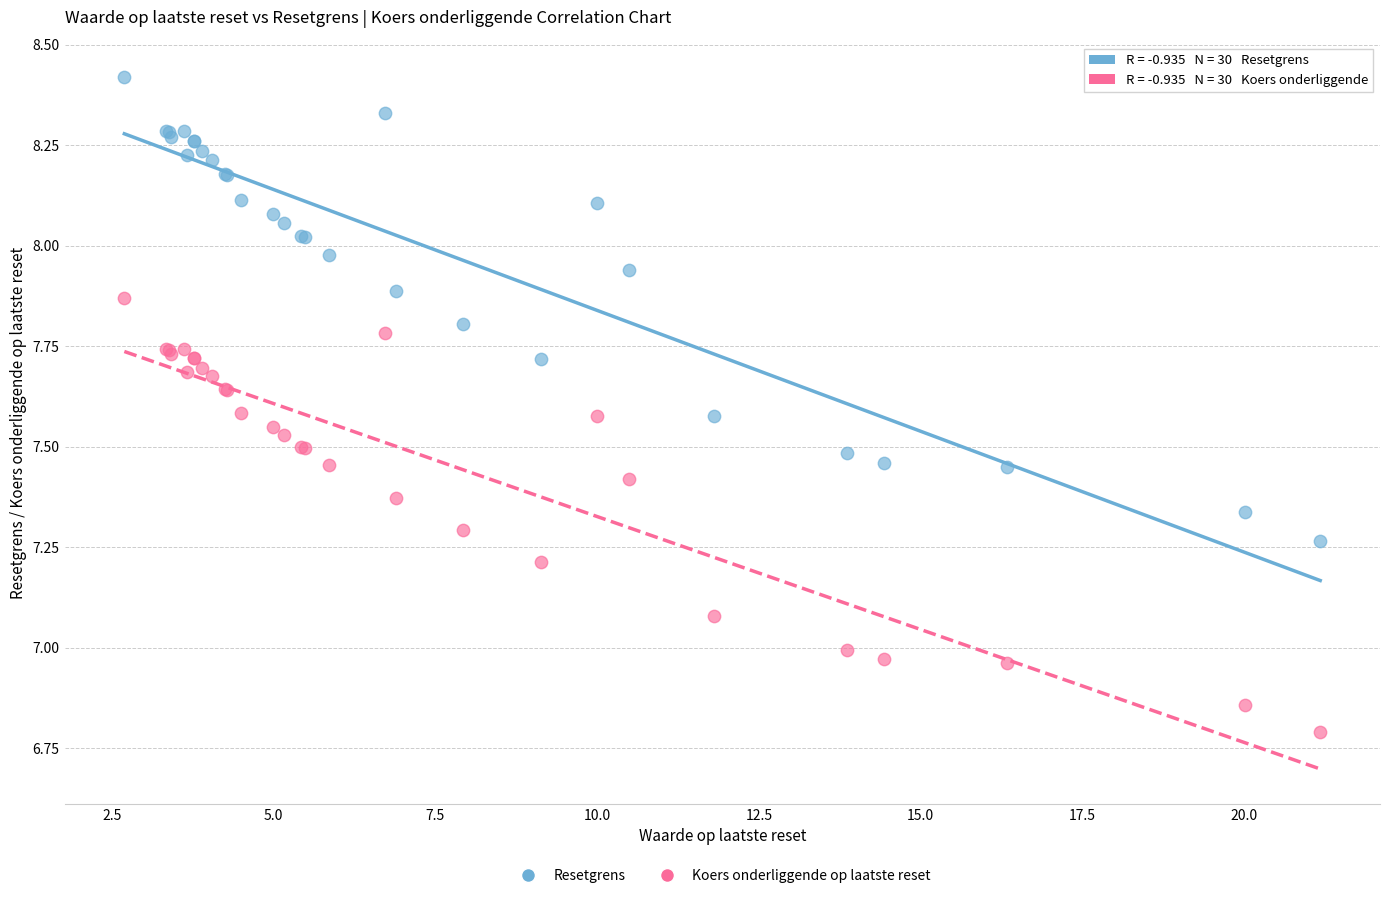

Which series has the largest Y range (max minus min)?

Resetgrens